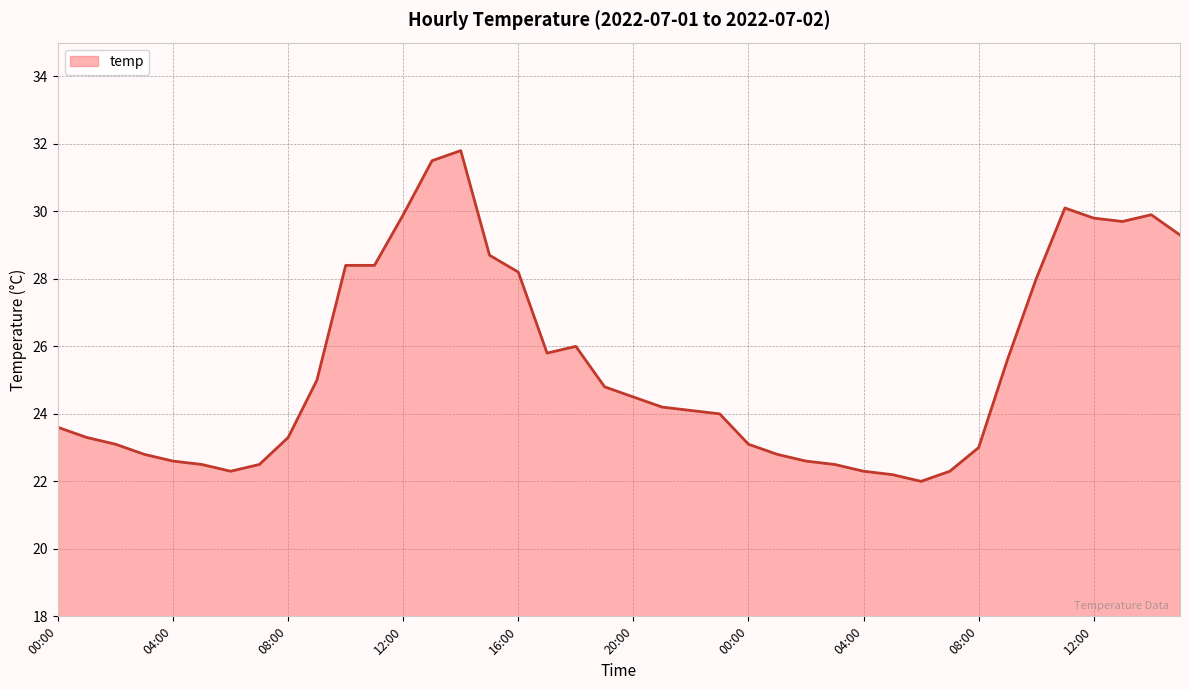

What is the minimum value shown in the chart?

22.0